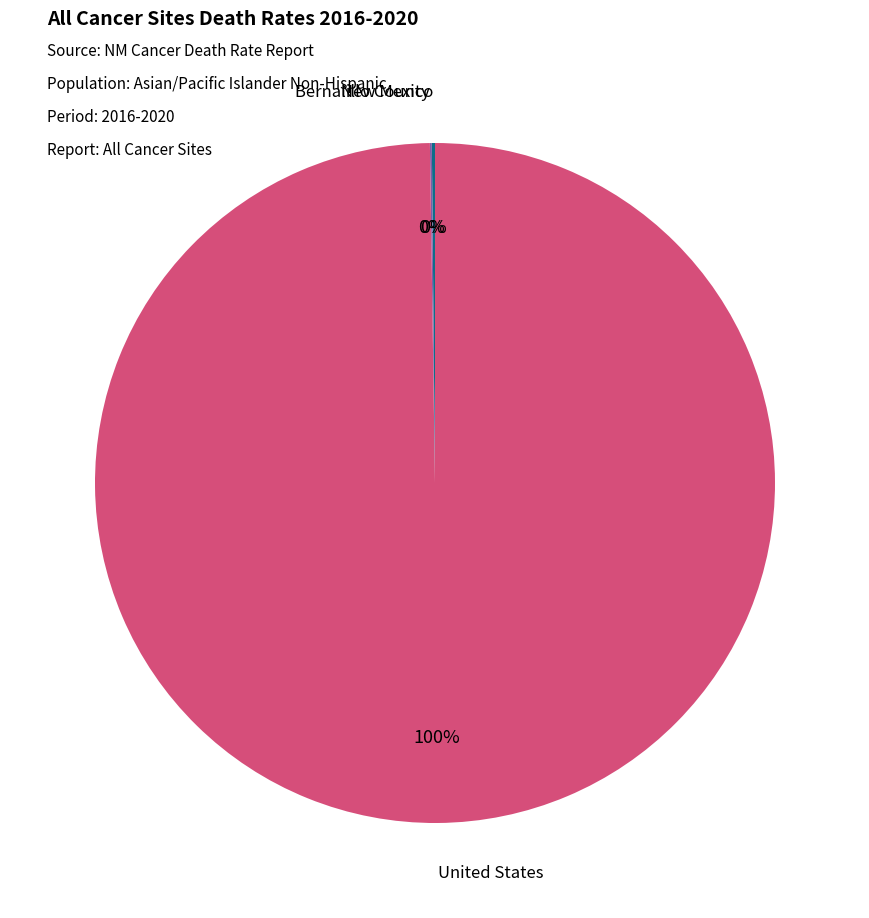

Which slice is the largest?

United States